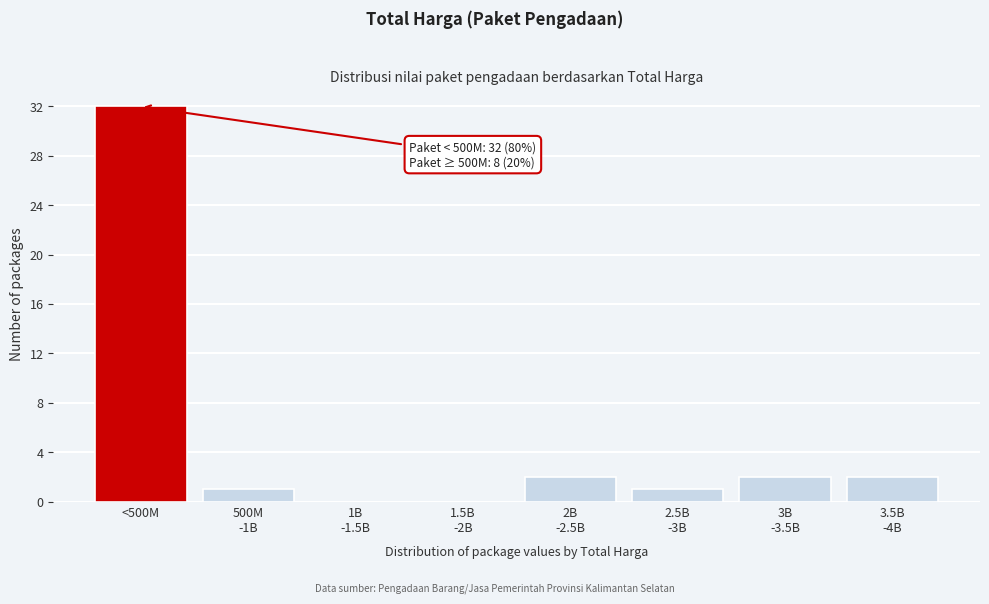

The chart shows a value of 32 at <500M. True or false?

True